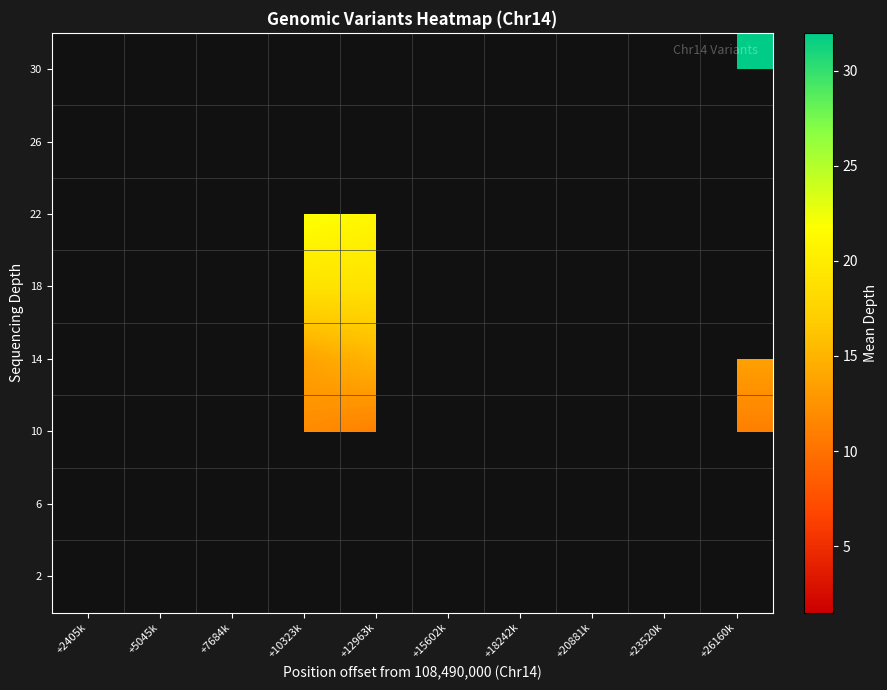

List the series in order of their overall mean, lowest first.

2, 6, 10, 14, 18, 22, 26, 30